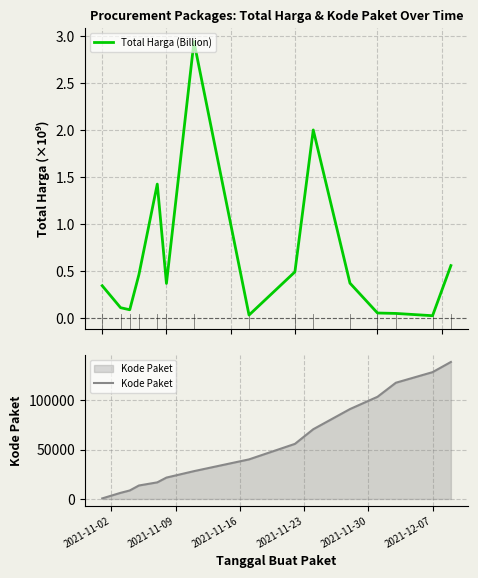

What is the maximum value for Kode Paket?

138846.5